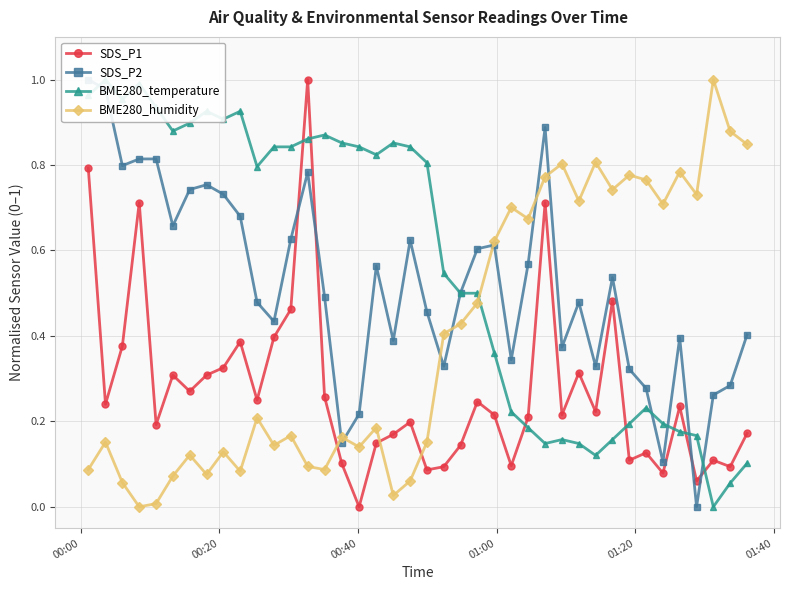

True or false: SDS_P1 has more than 0 points higher than both neighbors.

True